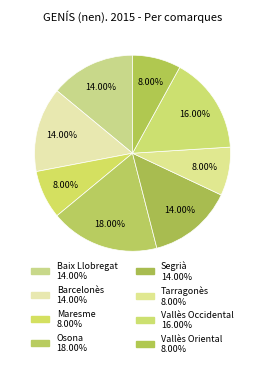

The Segrià slice represents 14% of the pie. True or false?

True